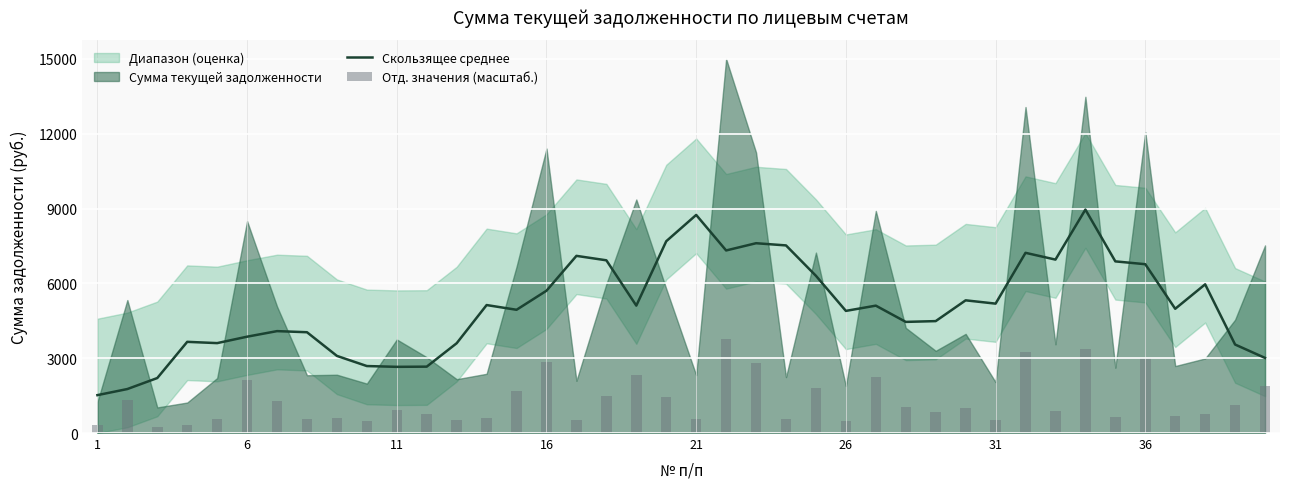

True or false: Скользящее среднее has a value of 1998.8 at 16.

False